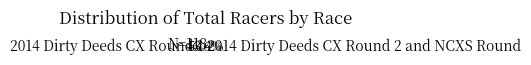

Rank the categories by value from highest to lowest.

2014 Dirty Deeds CX Round 2 and NCXS Round, 2014 Dirty Deeds CX Round 1